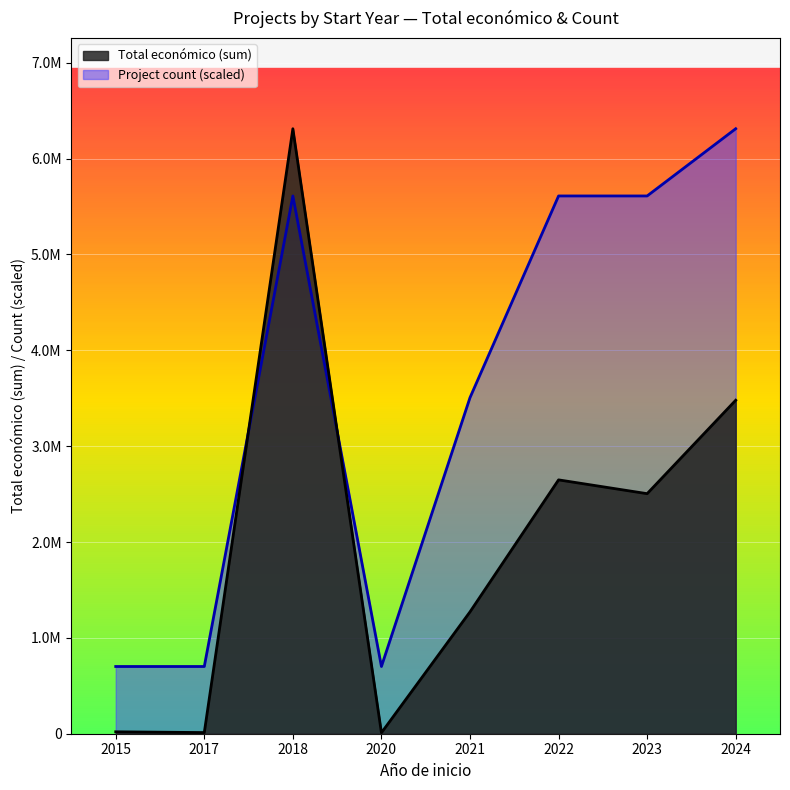

Rank the series at 2015 from lowest to highest value.

Total económico (sum), Project count (scaled)